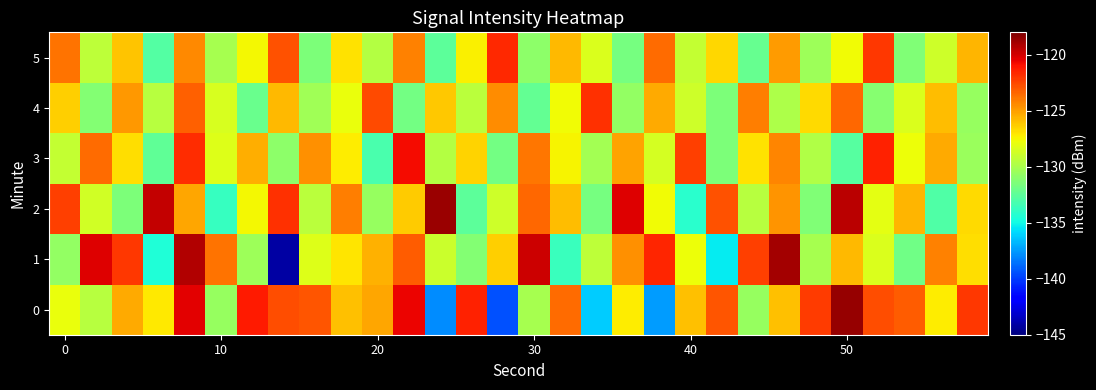

How many series are shown in this chart?

6